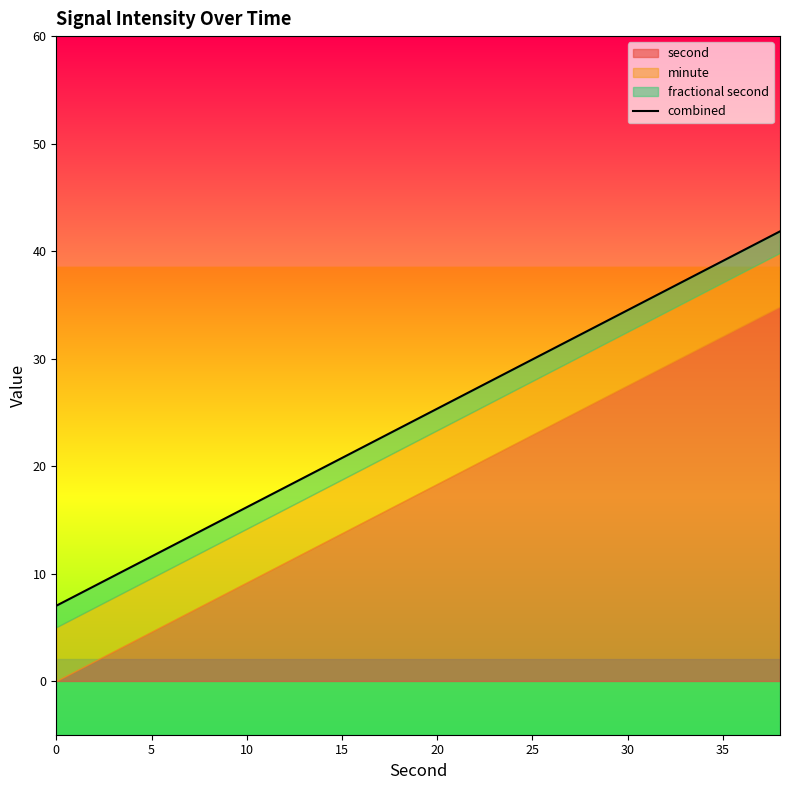

What is the smallest value displayed?

7.0